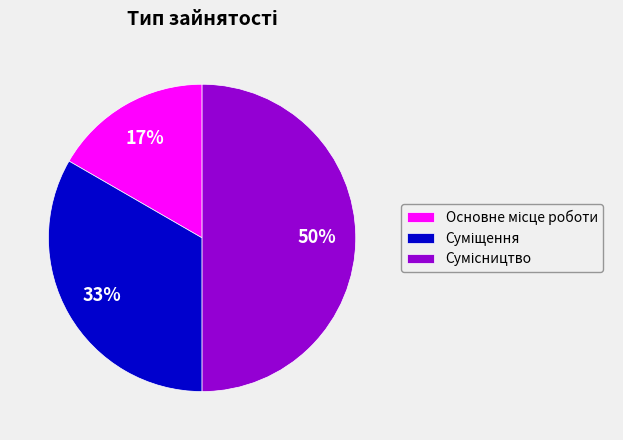

To the nearest percent, what is the difference between the largest and smallest slice percentages?

33%